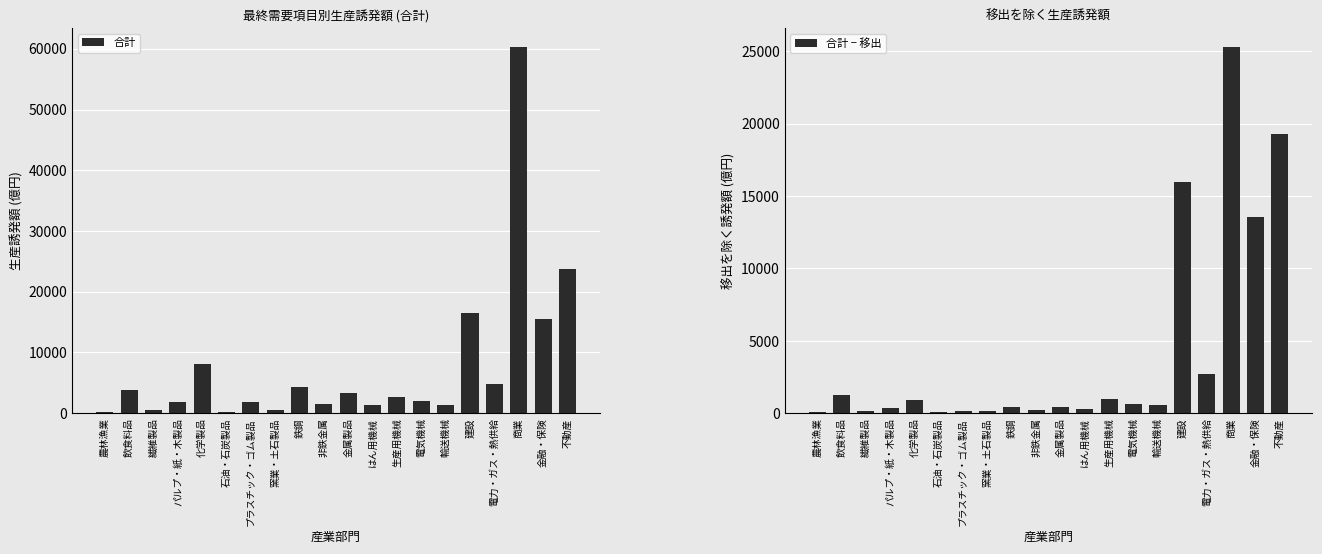

At はん用機械, list the series in order from largest to smallest.

合計, 合計 − 移出